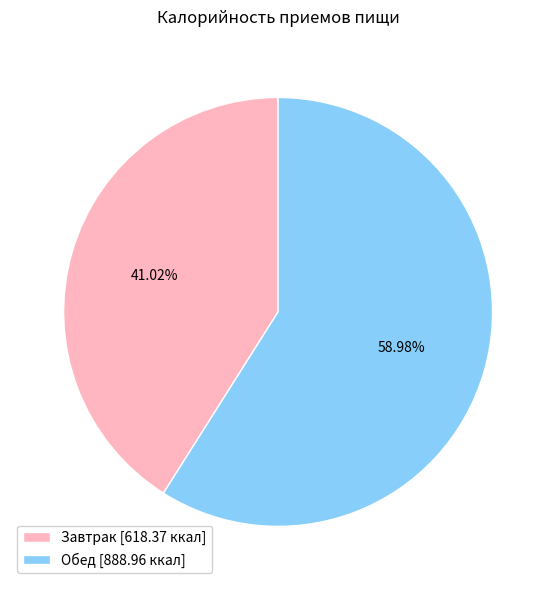

Does Завтрак account for over 50% of the chart?

No